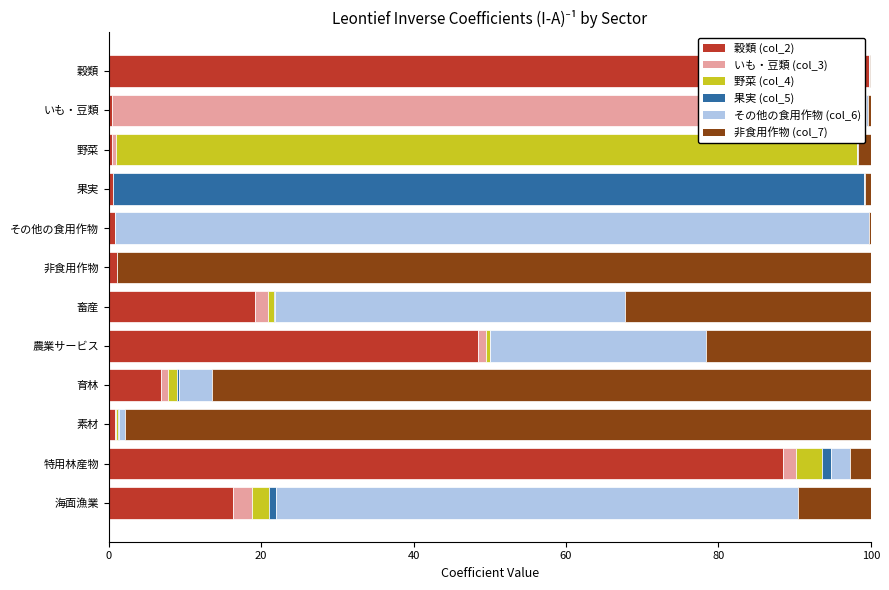

How many series are shown in this chart?

6